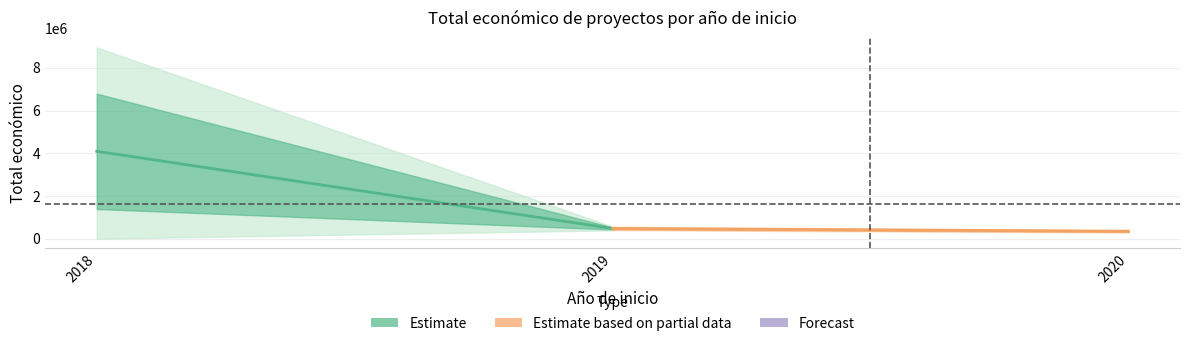

What is the difference between the highest and lowest values at 2018?

3613085.6